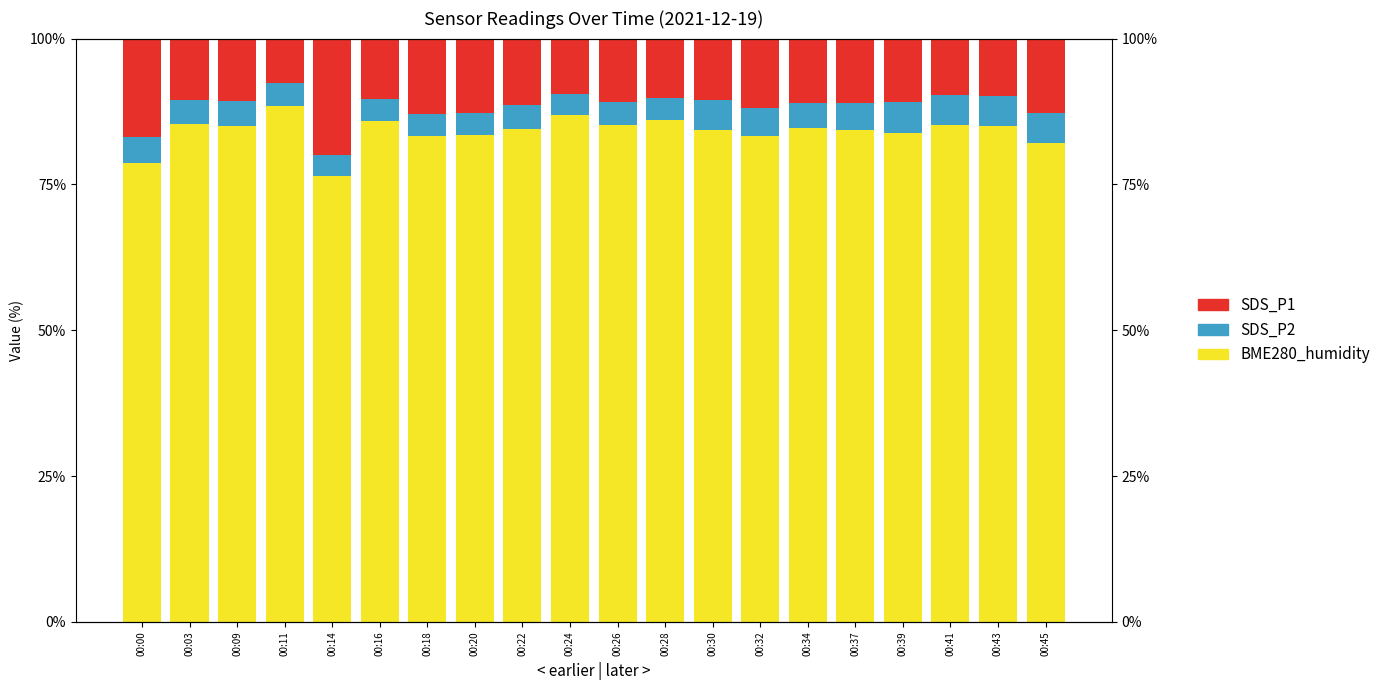

What is the value of the BME280_humidity bar at the 14th from the left?

83.3